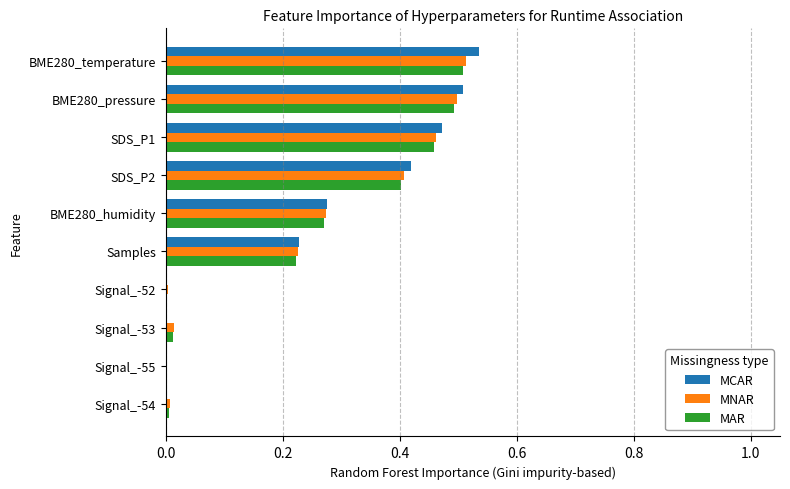

Is the value of MCAR at Signal_-53 greater than the value of MNAR at SDS_P1?

No